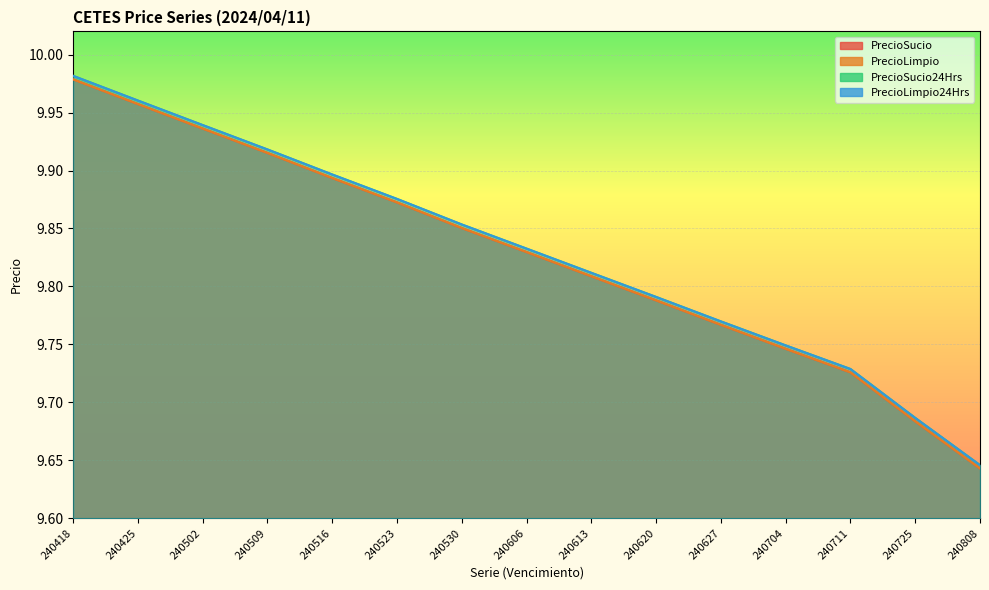

Between 240418 and 240523, which is larger?

240418